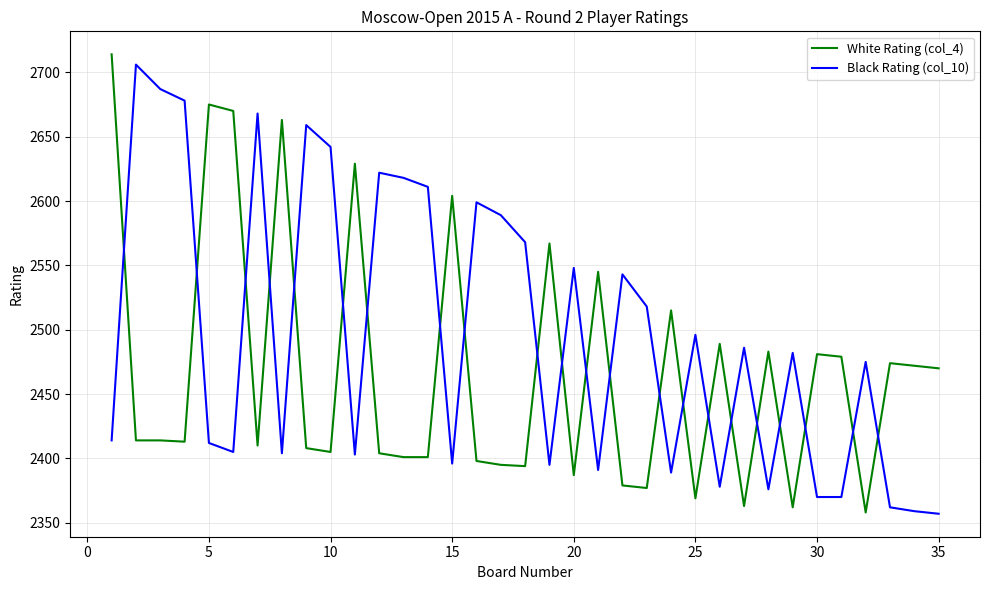

True or false: White Rating (col_4) and Black Rating (col_10) intersect in this chart.

True